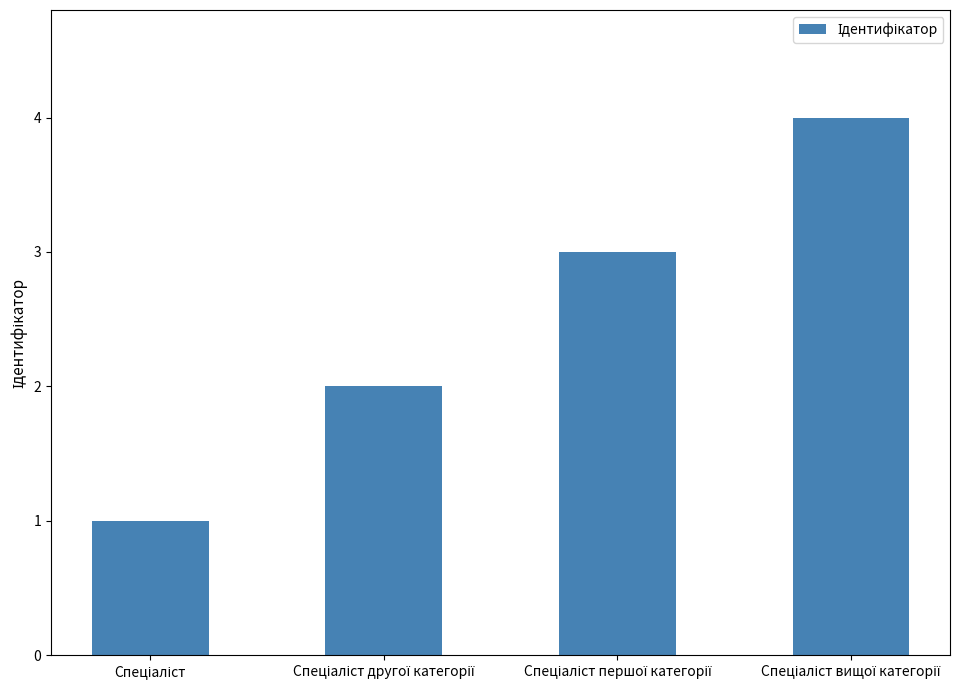

What is the difference between the maximum and minimum values?

3